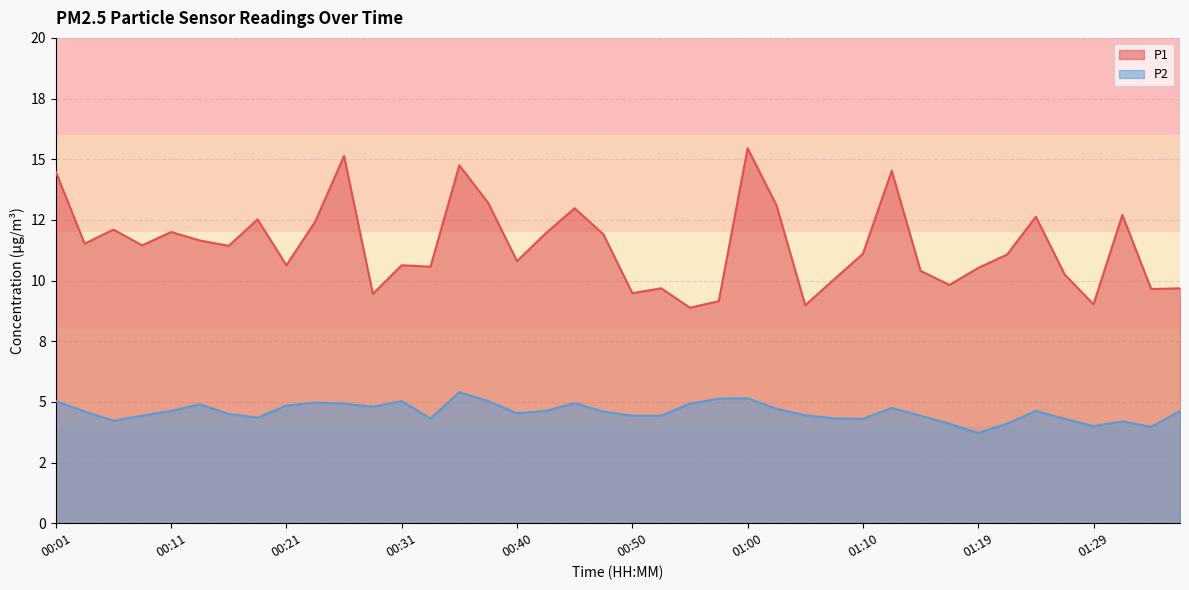

Count the number of data series in this chart.

2